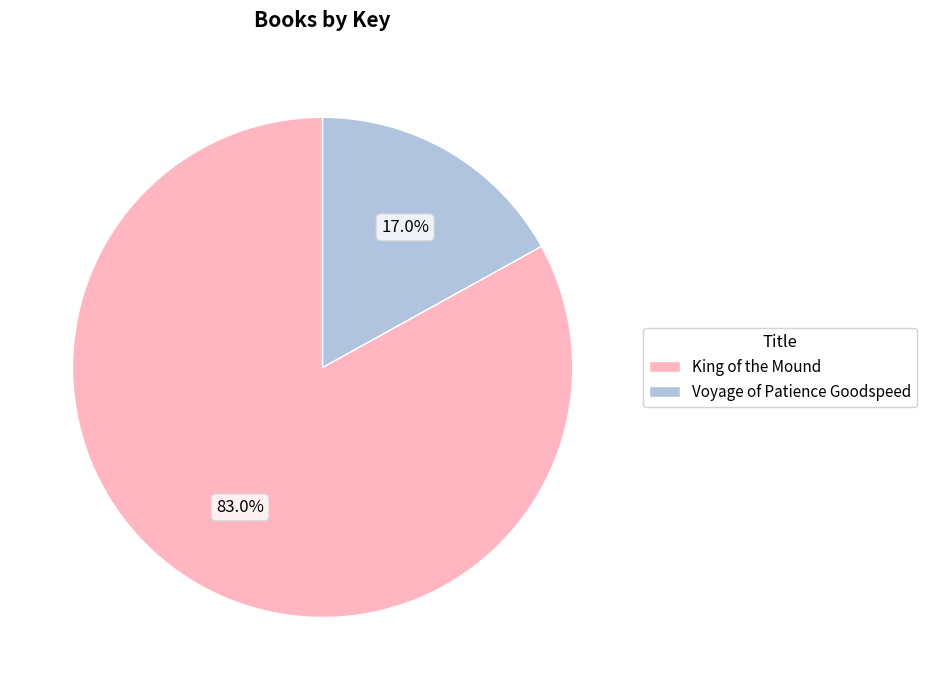

What percentage do King of the Mound and Voyage of Patience Goodspeed together represent?

100.0%